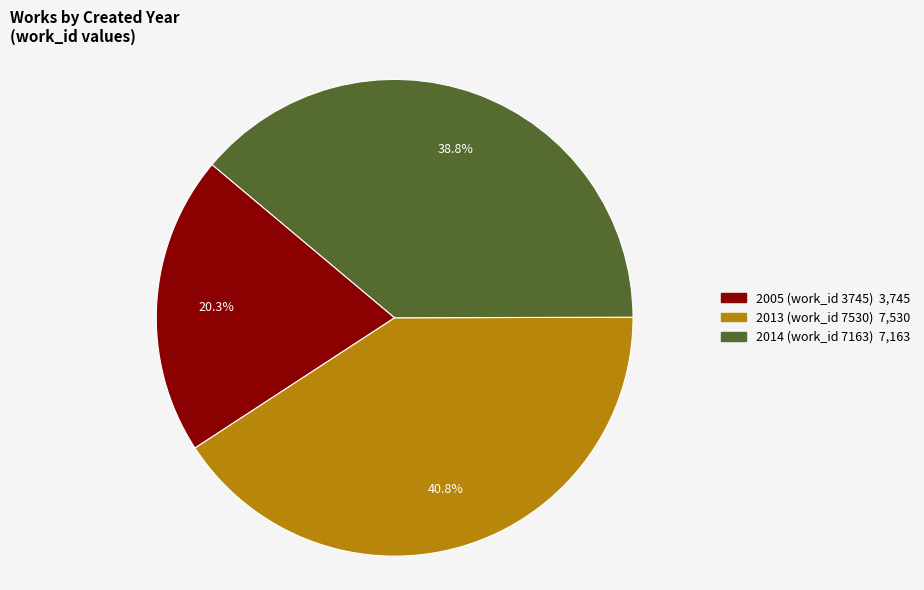

How many segments does this pie chart have?

3